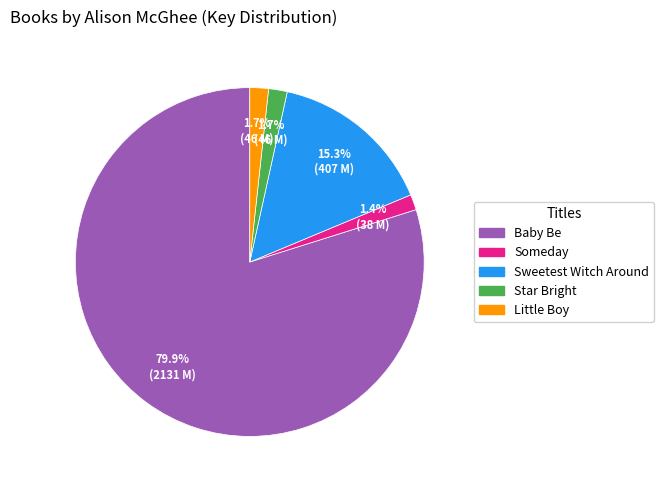

What is the ratio of the value at Baby Be to the value at Sweetest Witch Around?

5.2